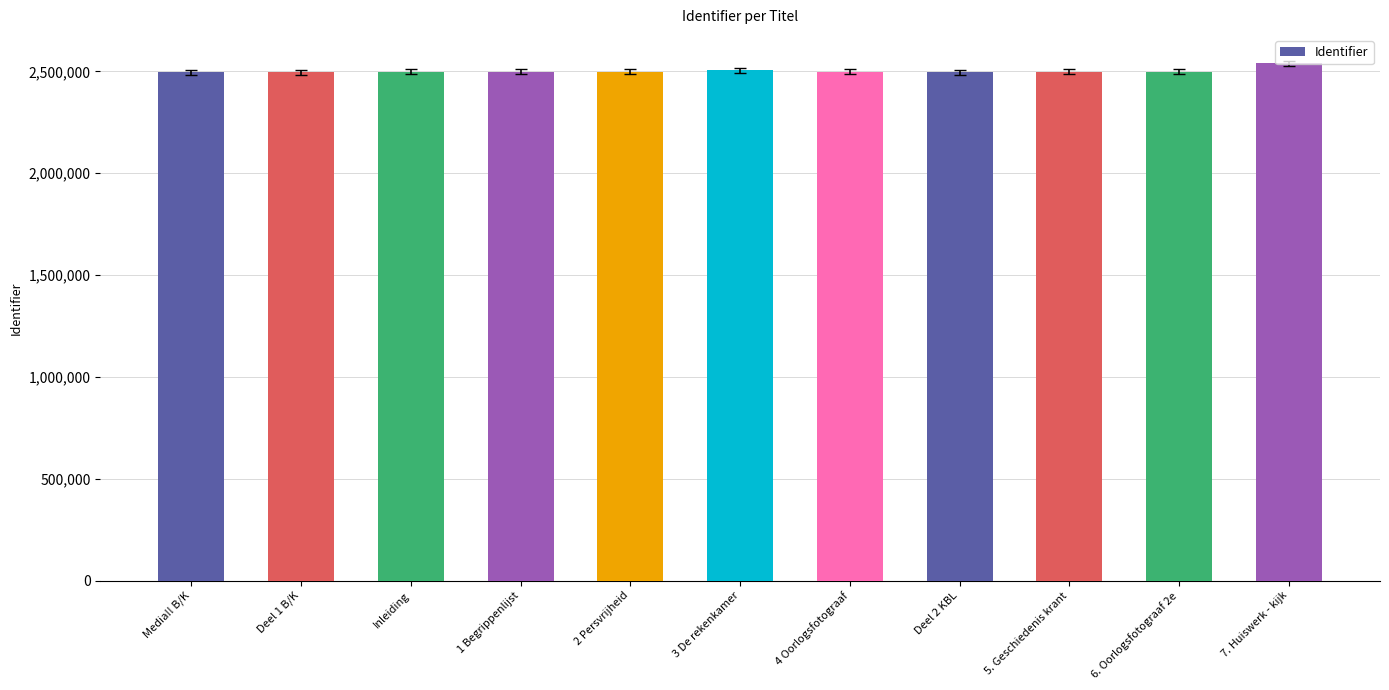

How many bars are there in total?

11